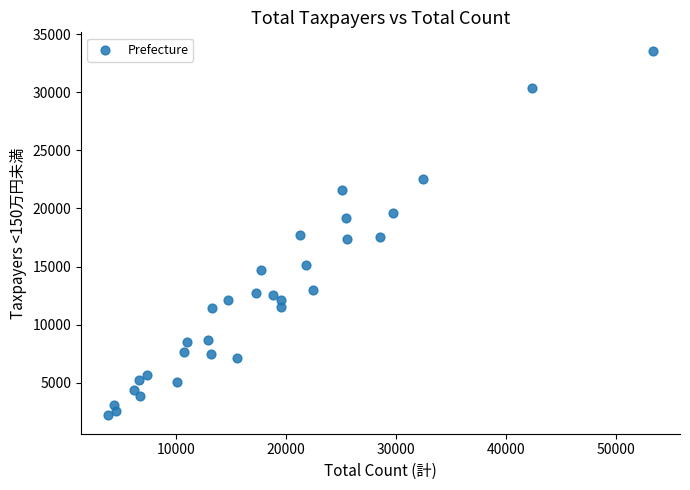

What is the range of Y values (max minus min)?

31391